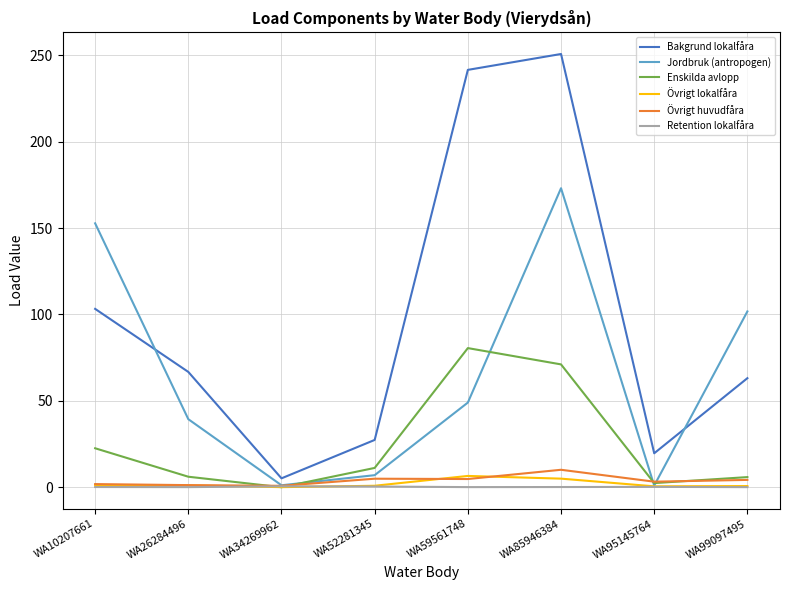

Which series has the largest total across all categories?

Bakgrund lokalfåra